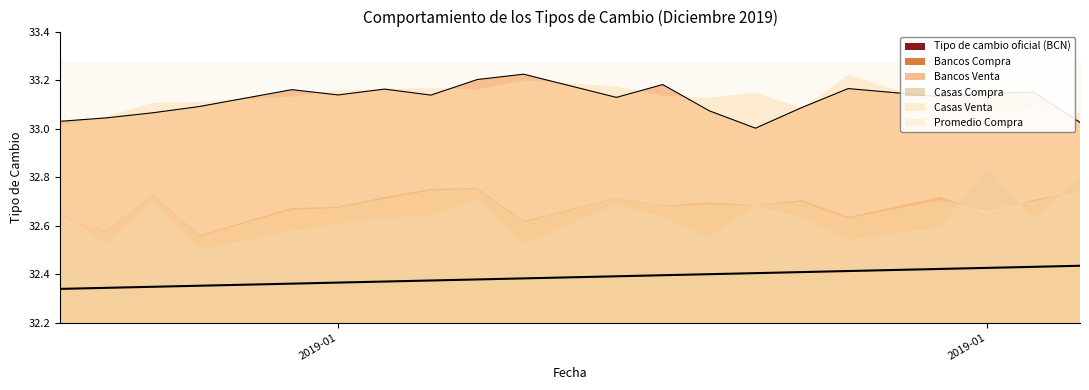

Count the number of categories in the chart.

20